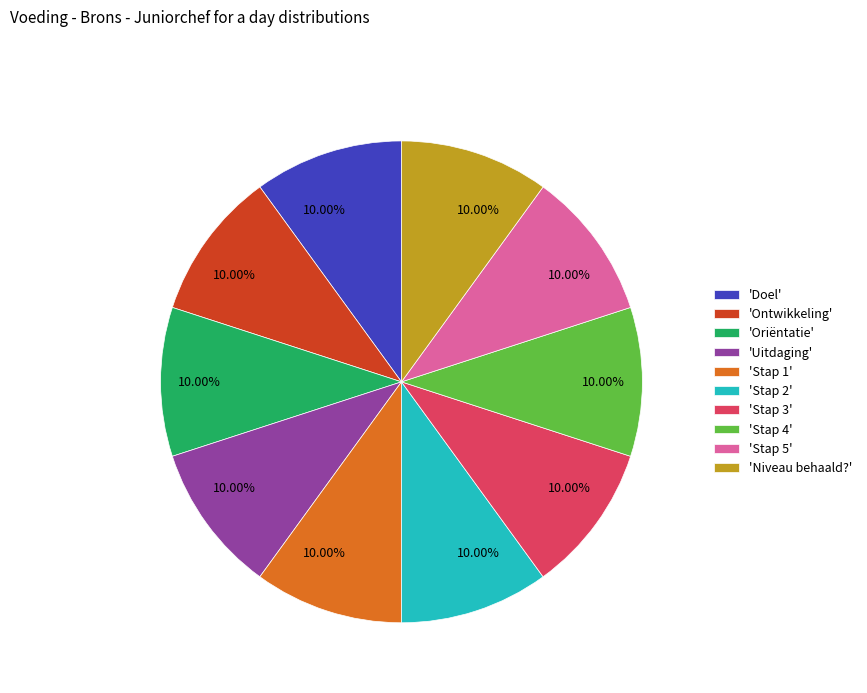

Does any single category account for the majority?

No